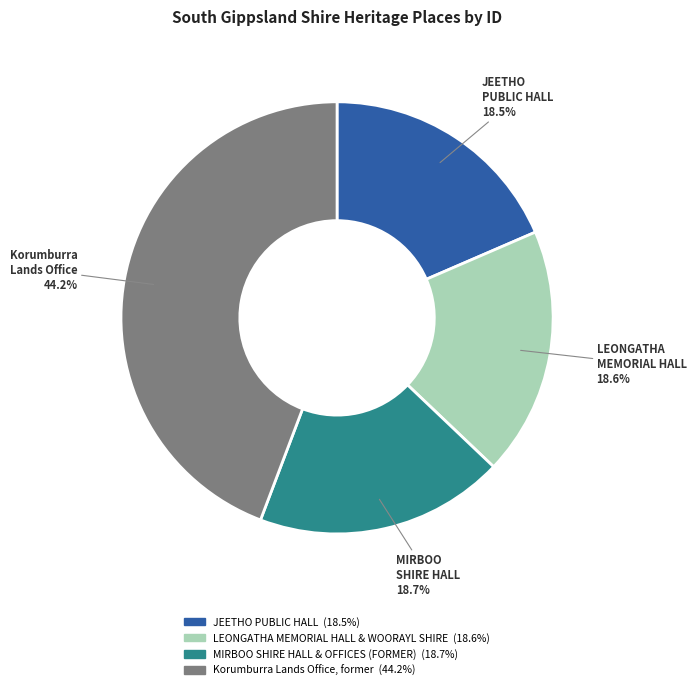

Is it true that Korumburra Lands Office, former is 31% of the pie?

False